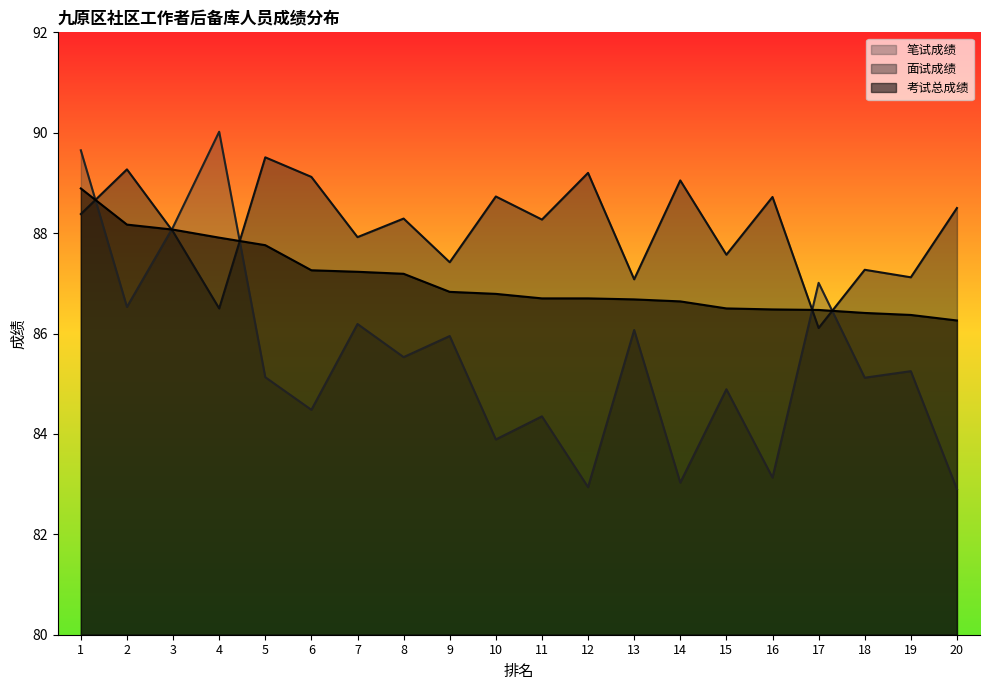

What is the difference between the second highest and minimum values in the 考试总成绩 series?

1.9